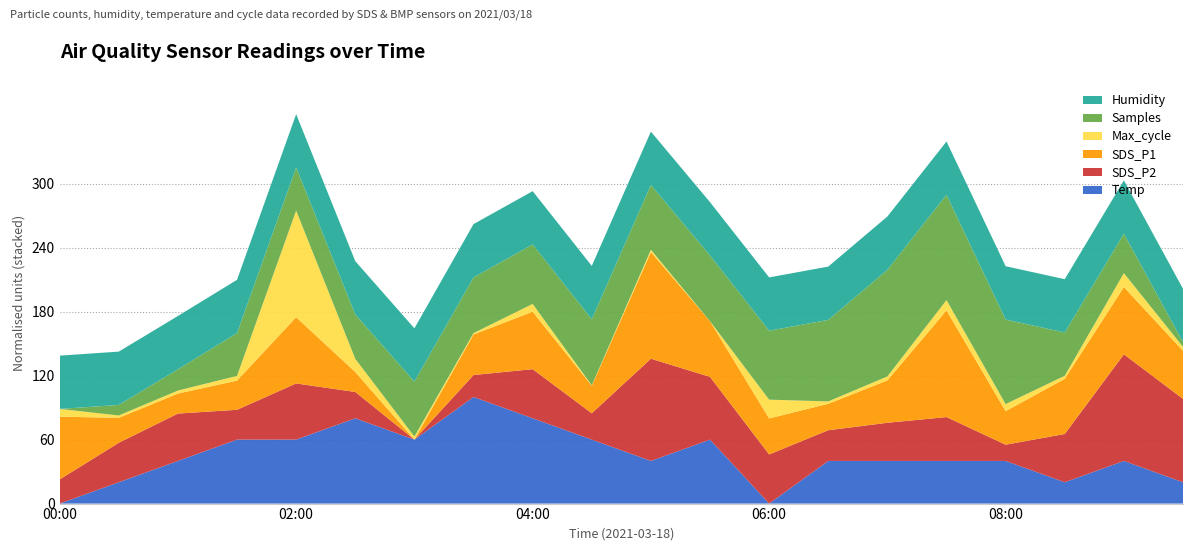

Reading left to right, extract all data points from this chart.

Humidity: 99.9	99.9	99.9	99.9	99.9	99.9	99.9	99.9	99.9	99.9	99.9	99.9	99.9	99.9	99.9	99.9	99.9	99.9	99.9	99.9
Max_cycle: 20230.0	20207.0	20210.0	20217.0	20651.0	20253.0	20210.0	20203.0	20230.0	20199.0	20207.0	20197.0	20277.0	20207.0	20214.0	20241.0	20227.0	20210.0	20256.0	20214.0
Samples: 5064848.0	5066129.0	5067427.0	5070042.0	5070085.0	5070239.0	5071517.0	5071608.0	5072069.0	5072872.0	5072718.0	5072830.0	5073220.0	5074744.0	5077792.0	5077637.0	5075114.0	5070098.0	5069642.0	5065418.0
SDS_P1: 8.7	6.2	5.8	6.4	8.9	5.8	4.5	7.2	8.3	6.3	11.6	8.2	6.9	6.2	7.3	11.6	6.7	8.2	8.9	7.7
SDS_P2: 4.7	5.0	5.2	4.8	5.4	4.7	4.1	4.6	5.2	4.7	6.4	5.5	5.2	4.8	5.0	5.1	4.5	5.2	6.5	6.0
Temp: 1.7	1.8	1.9	2.0	2.0	2.1	2.0	2.2	2.1	2.0	1.9	2.0	1.7	1.9	1.9	1.9	1.9	1.8	1.9	1.8